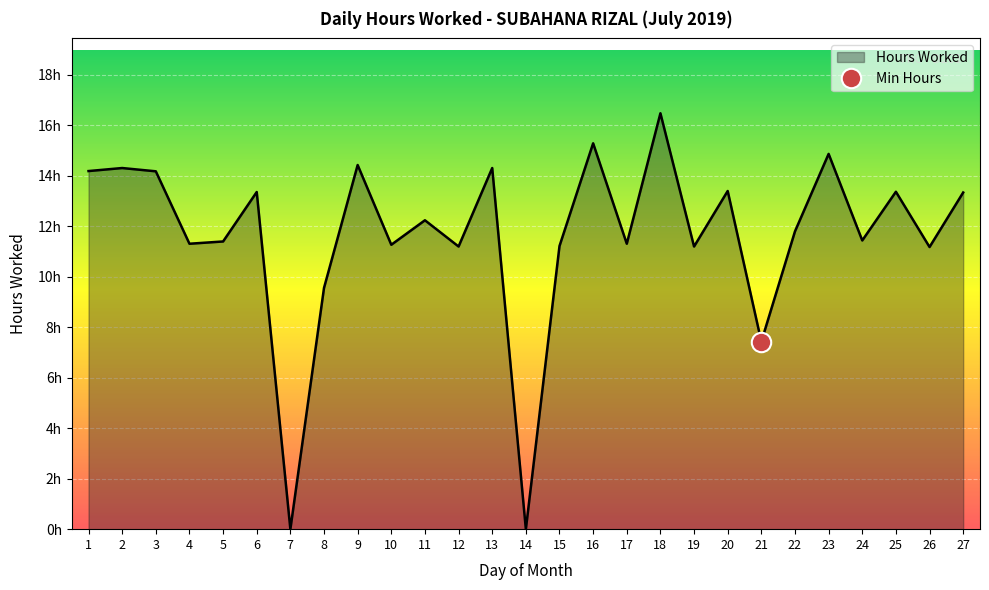

Where does the data first go above 11?

1